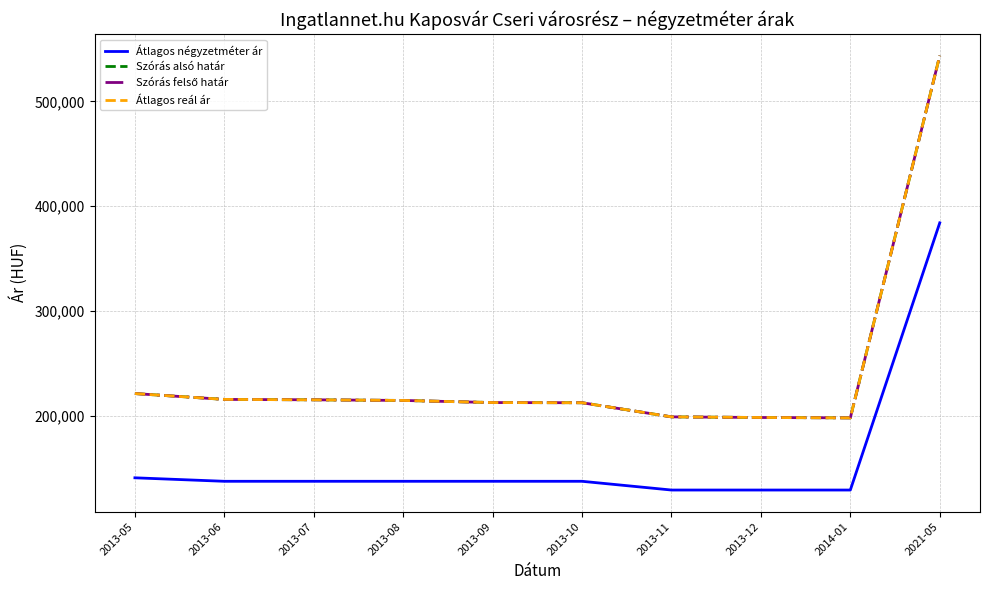

Is the value of Szórás felső határ at 2013-11 greater than the value of Átlagos négyzetméter ár at 2014-01?

Yes